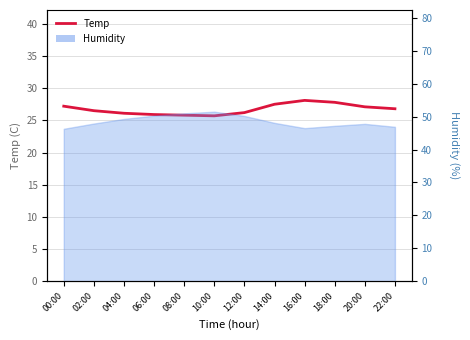

Between 08:00 and 12:00, which is larger?

12:00